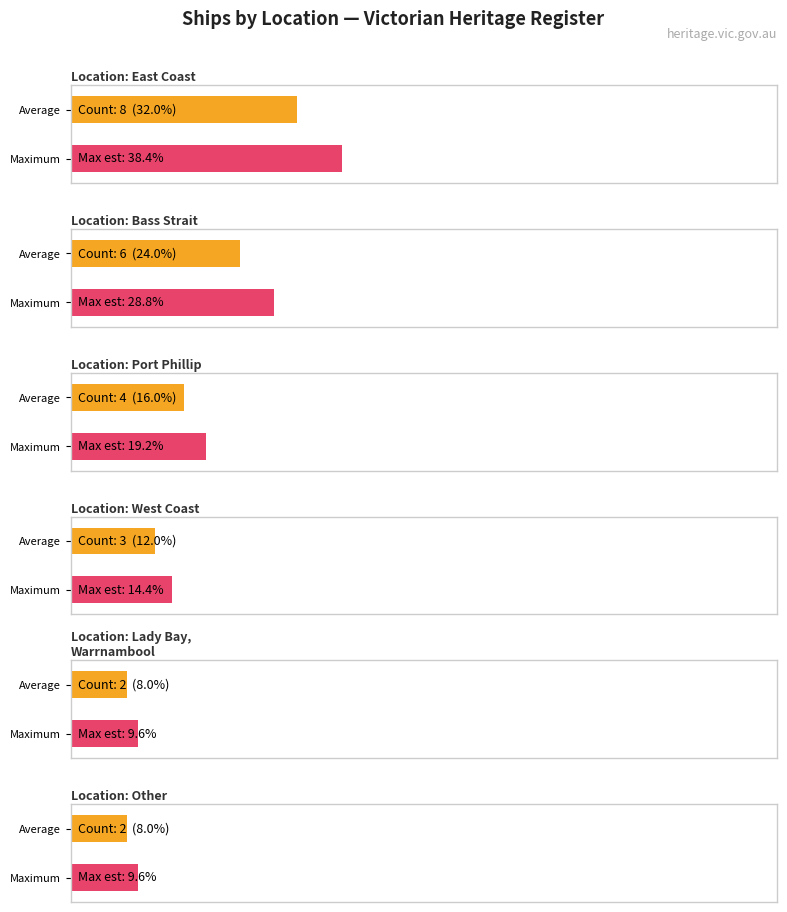

What is the sum of all values?

25